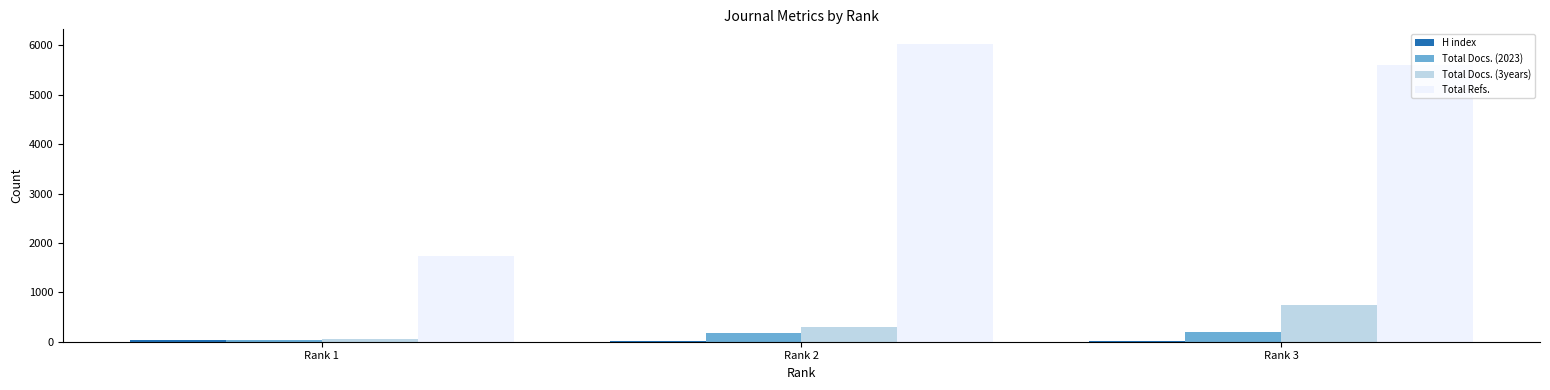

What is the spread (max minus min) of values at Rank 3?

5590